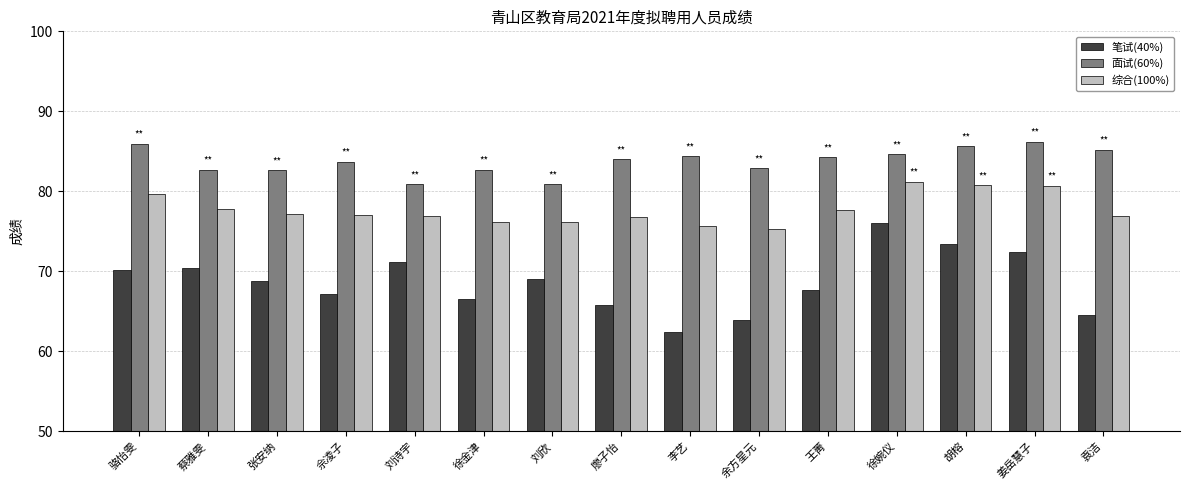

What is the highest value of the 笔试(40%) series?

76.0